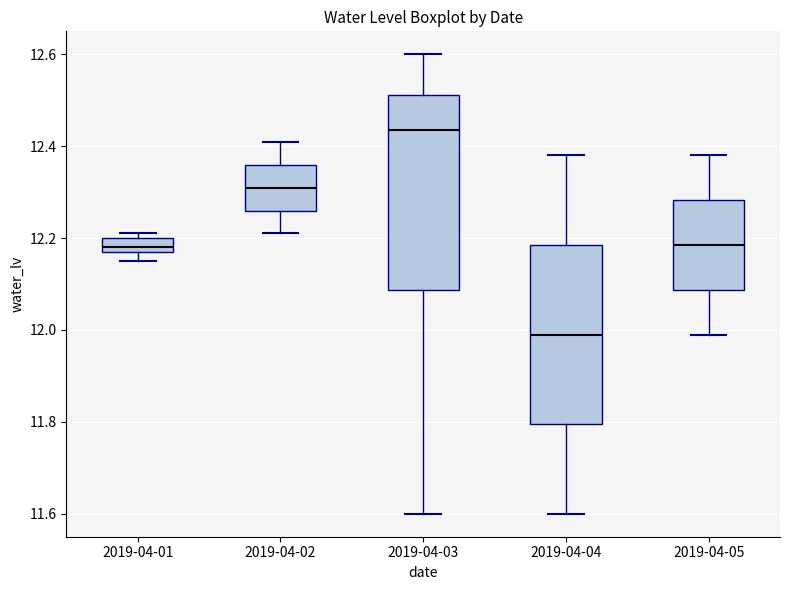

Which box's median line is the highest?

2019-04-03